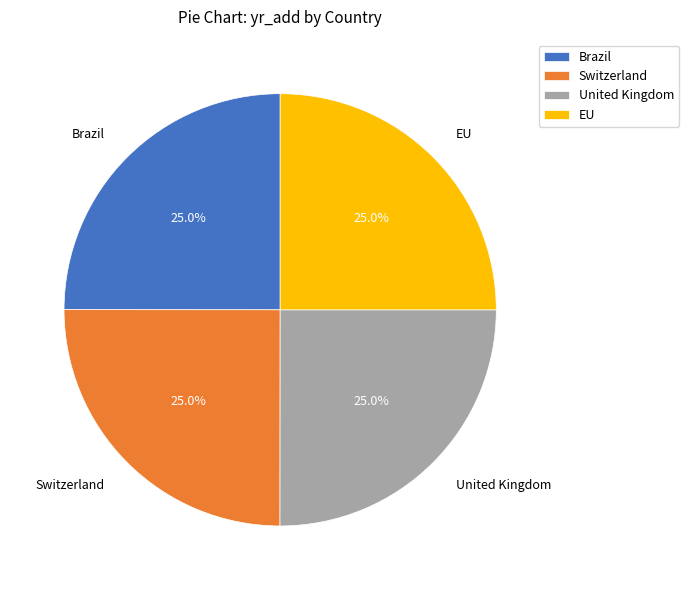

To the nearest percent, what is the average slice percentage?

25%